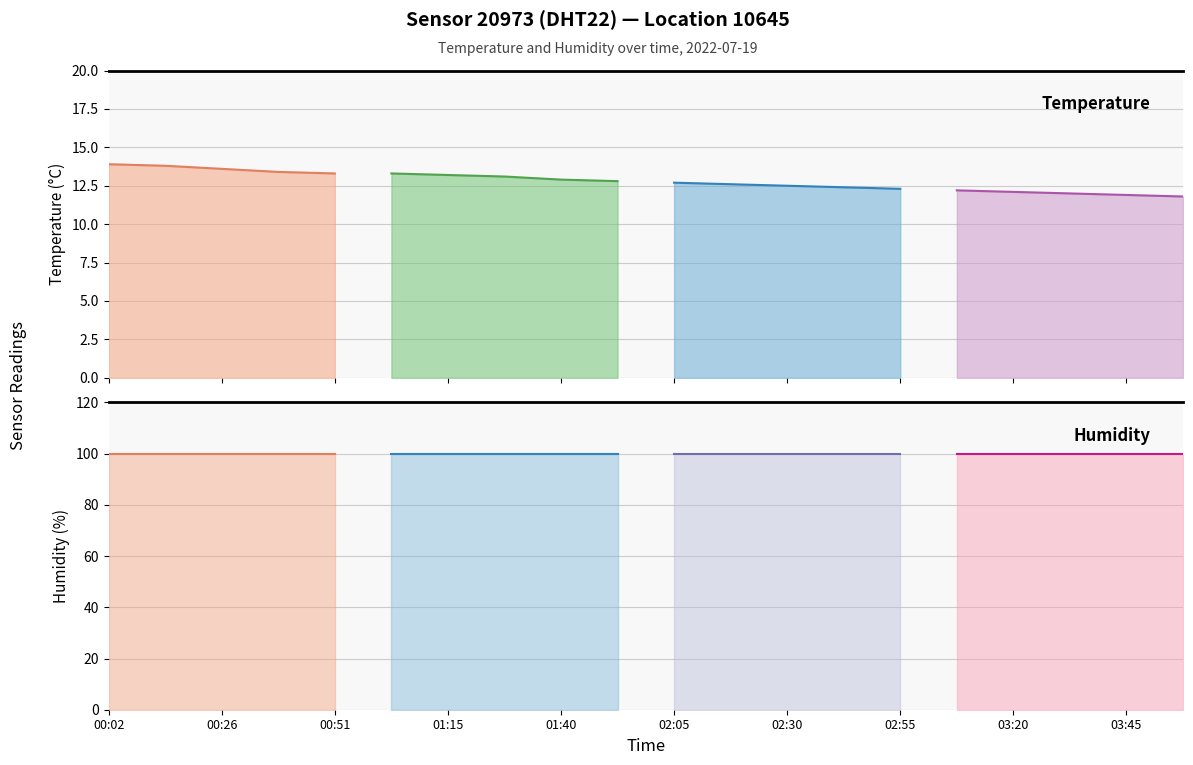

Which series has the largest range (max minus min)?

temperature